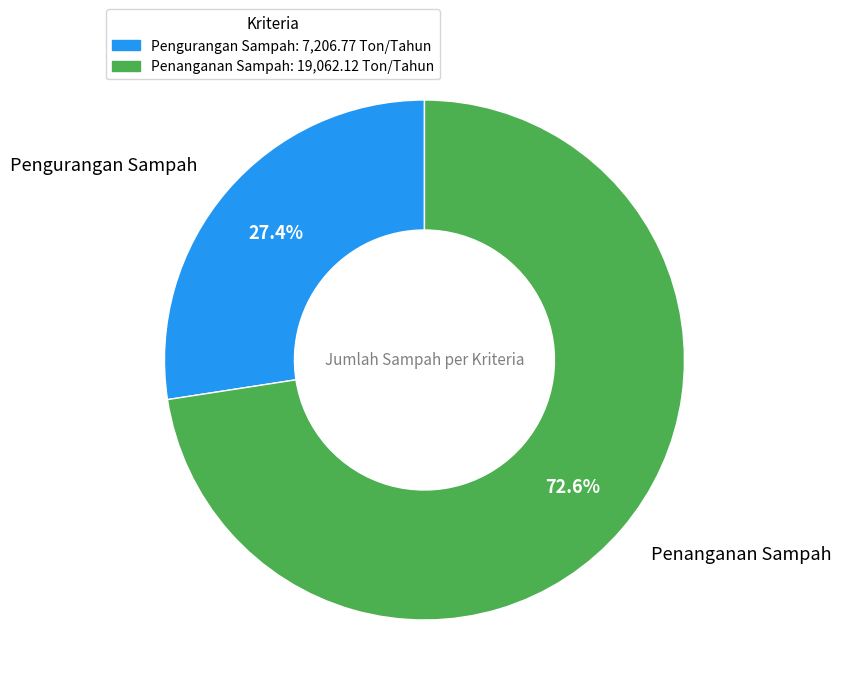

To the nearest percent, what portion does Pengurangan Sampah represent?

27%